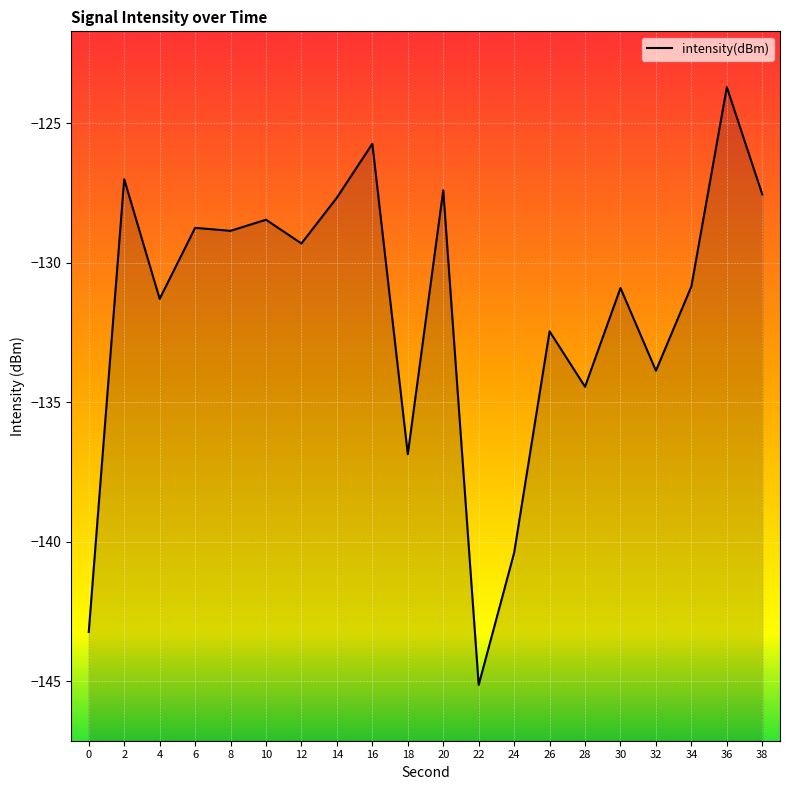

What is the difference between the values at 16 and 10?

2.7